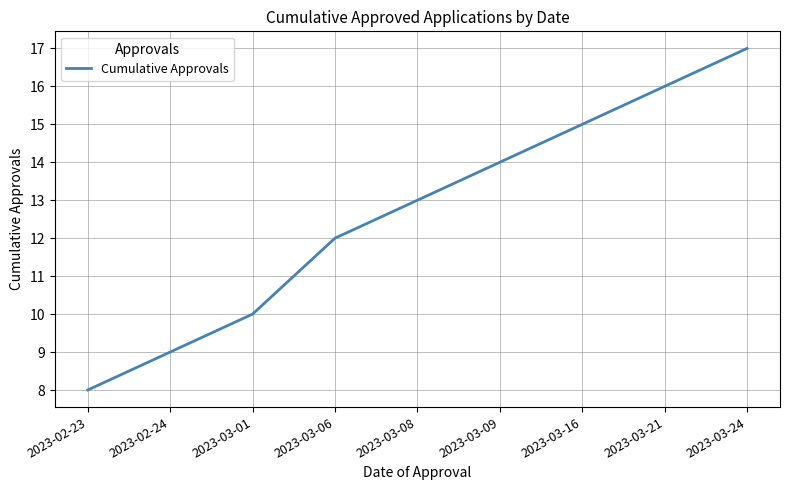

Which category has the lowest value across all series?

2023-02-23